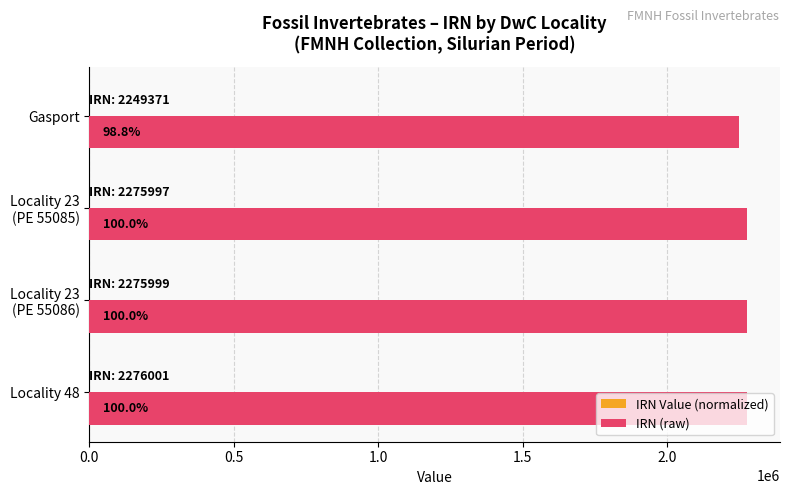

Which series has the largest total across all categories?

IRN (raw)